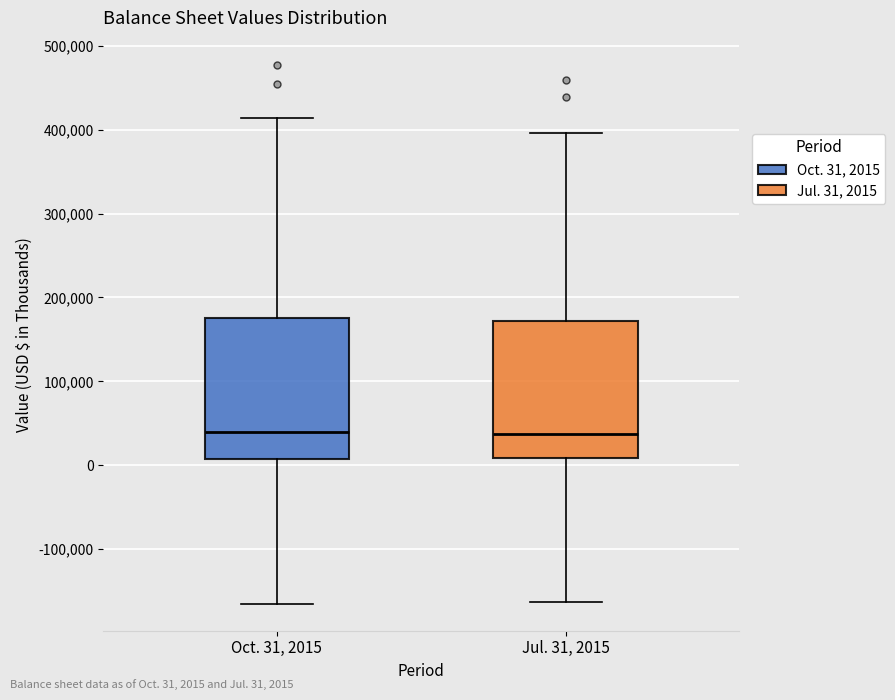

Where is the lower edge of the box for Jul. 31, 2015 on the y-axis? The values are not printed on the chart, so give them approximately, as read against the axis.

10000